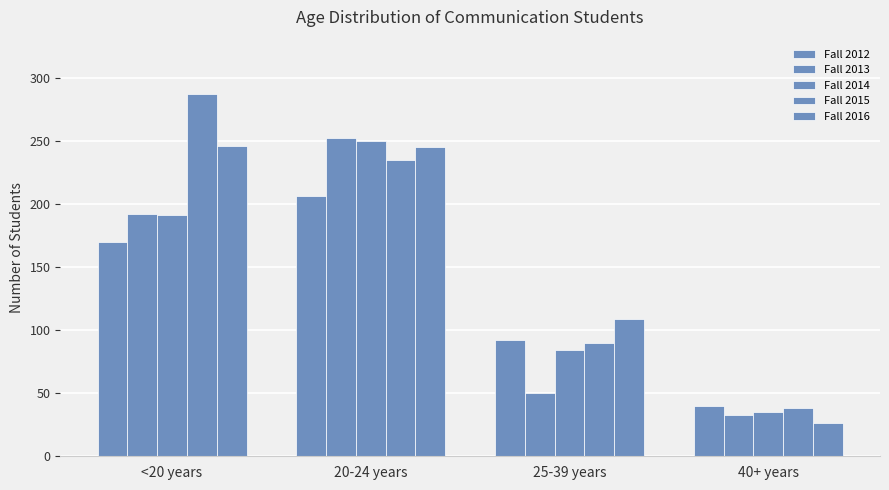

The value of Fall 2016 at 25-39 years is 109. True or false?

True